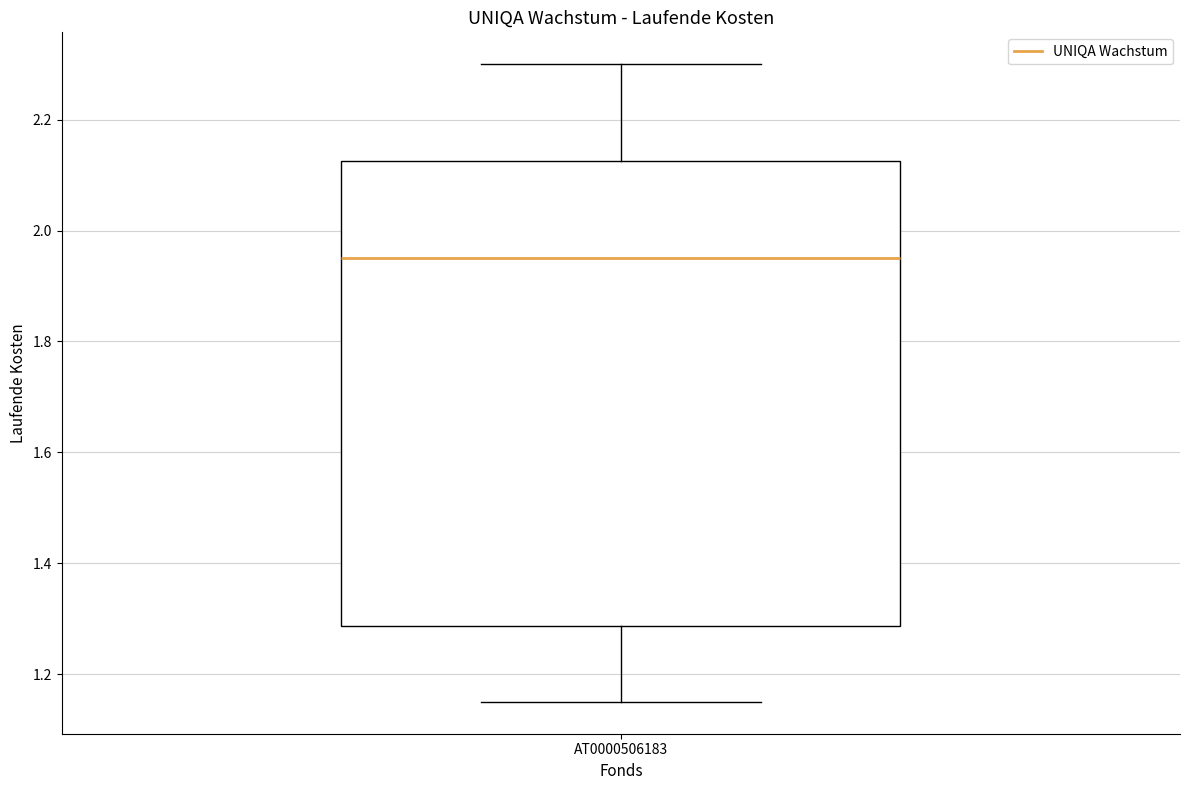

Read this box plot against the y-axis: the position of the median line, the range covered by the box, and the ends of both whiskers. The values are not printed on the chart, so give them approximately, as read against the axis.

median 1.96, box 1.28 to 2.12, whiskers 1.16 to 2.30